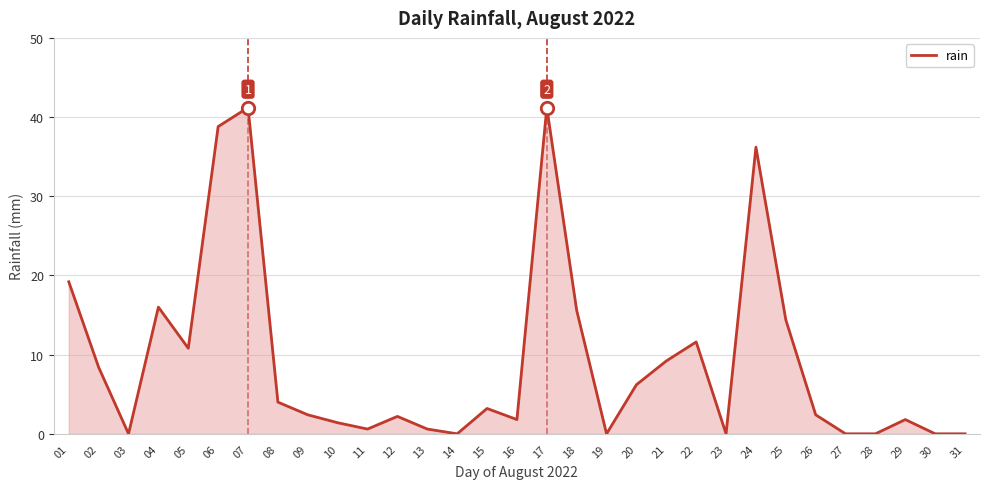

Which has a higher value, 25 or 01?

01